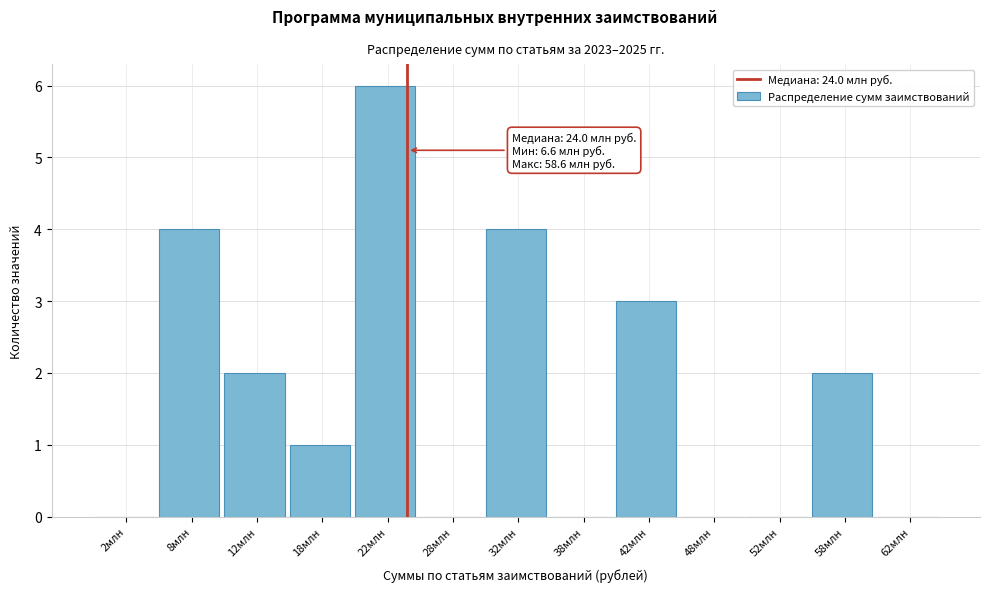

Reading left to right, what are all the values shown in this chart?

2млн=0	8млн=4	12млн=2	18млн=1	22млн=6	28млн=0	32млн=4	38млн=0	42млн=3	48млн=0	52млн=0	58млн=2	62млн=0